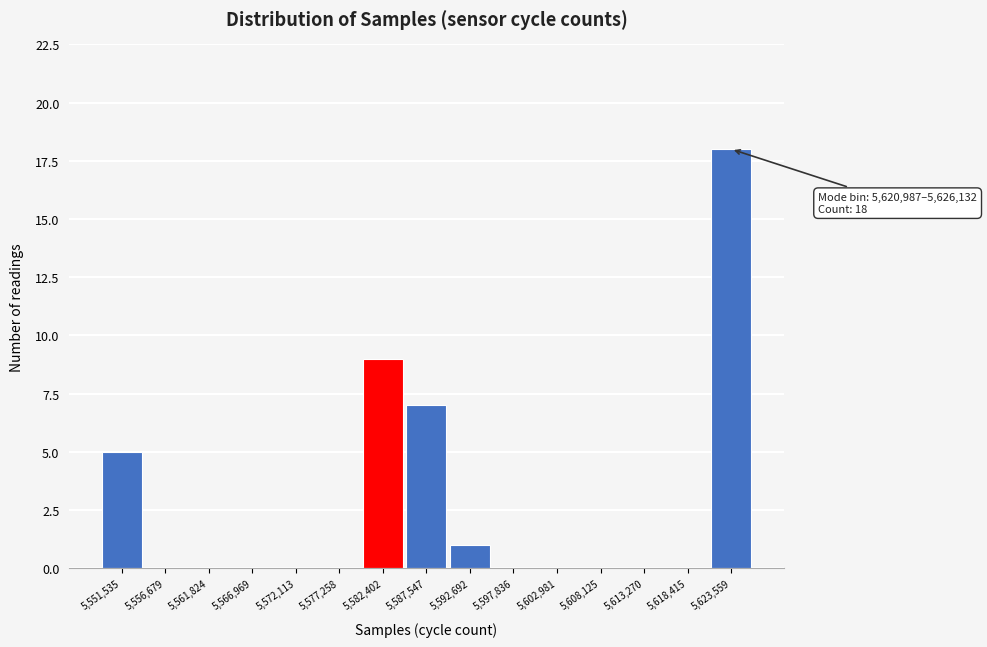

Over which range of the x-axis is the bar tallest?

5621000 to 5626000